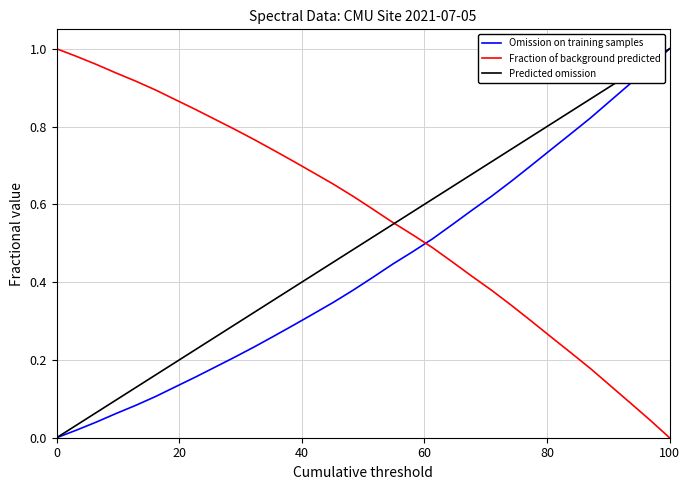

How many data points does each series have?

32